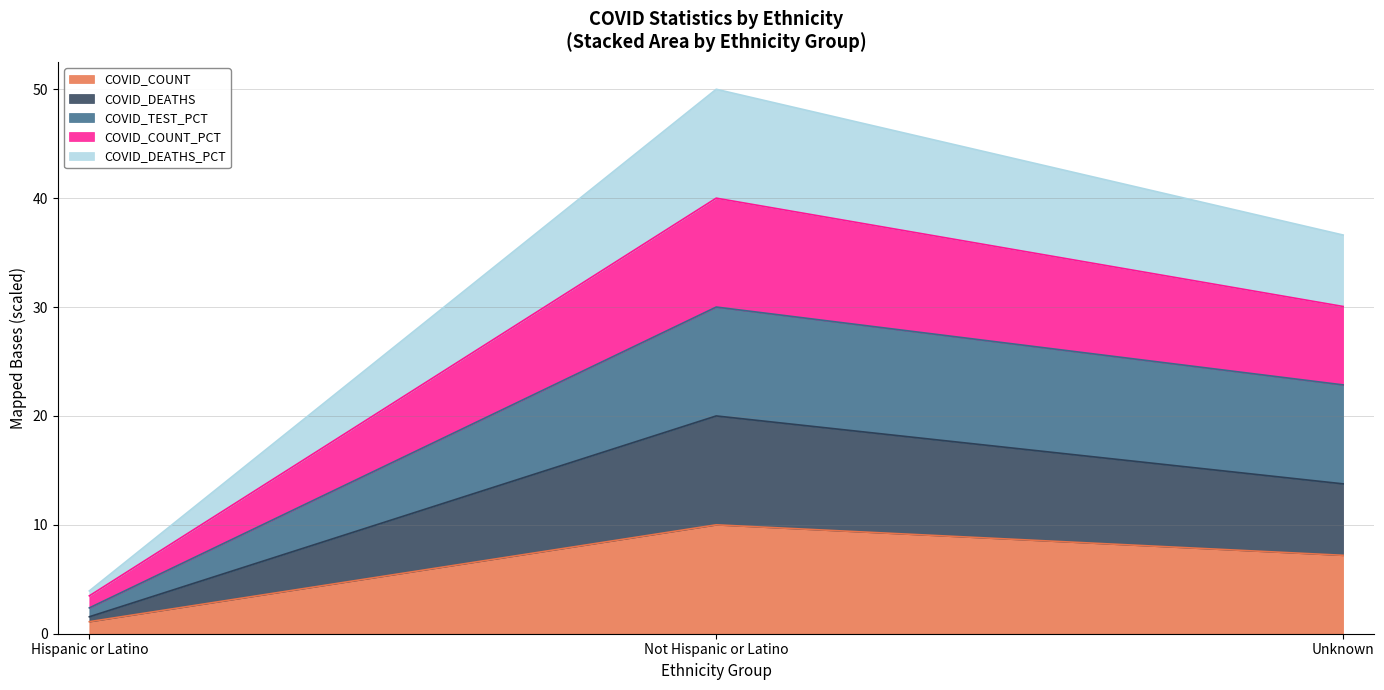

What is the label of the 2nd point from the left?

Not Hispanic or Latino